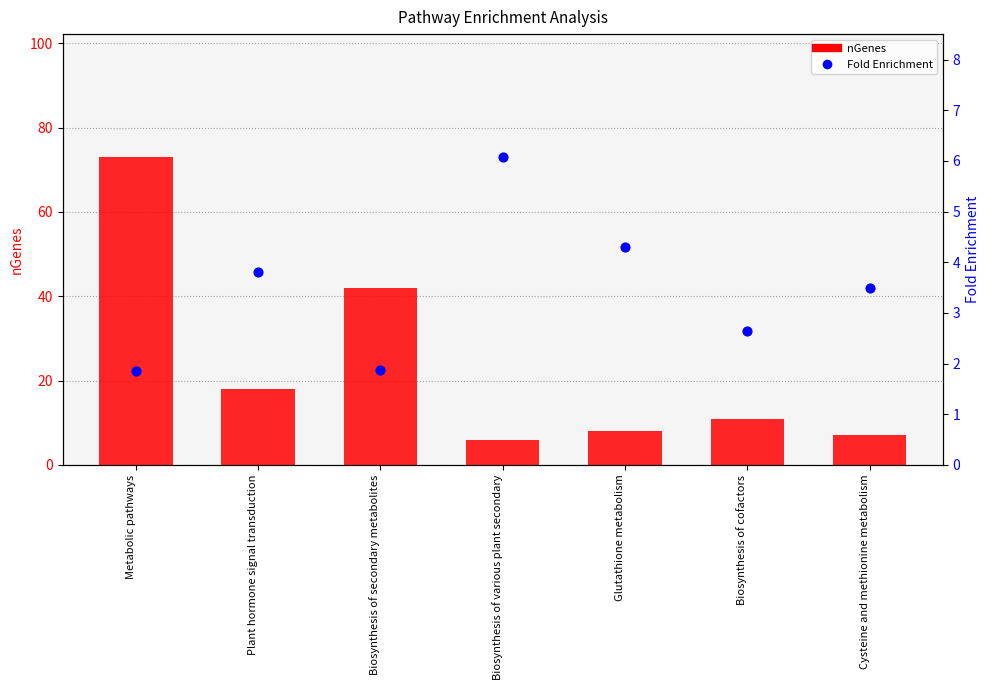

Is the value of nGenes at Cysteine and methionine metabolism greater than the value of Fold Enrichment at Biosynthesis of various plant secondary?

Yes